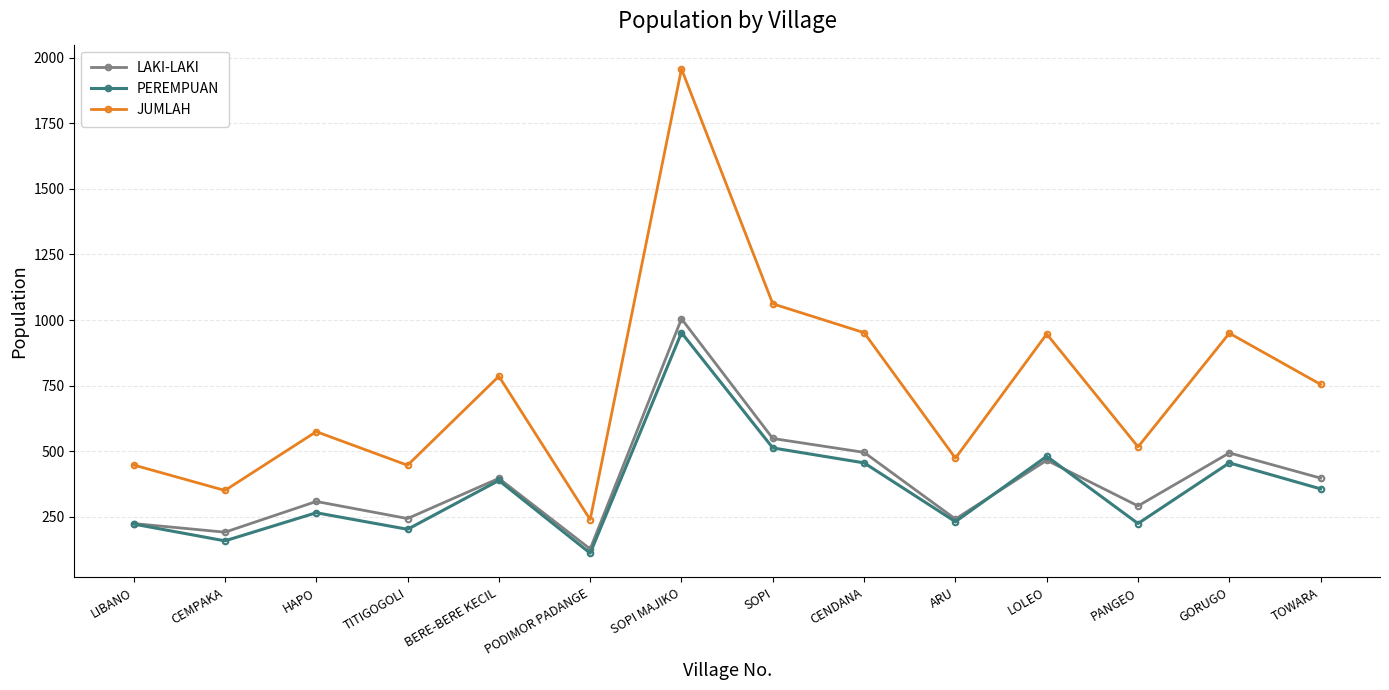

Does the chart display data point markers on the line(s)?

Yes